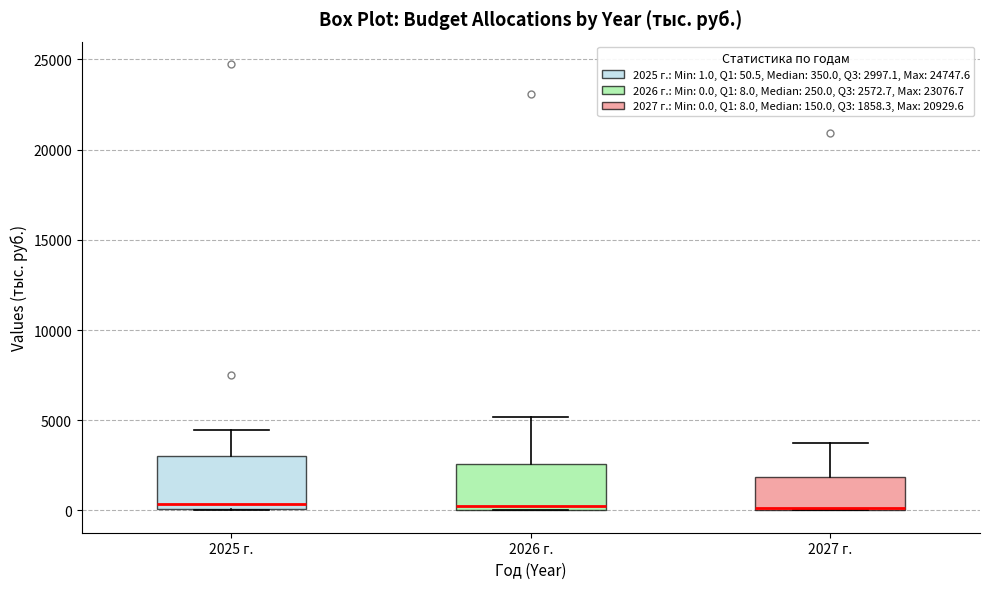

Reading left to right, read every box against the y-axis: the position of its median line, the range the box covers, and the ends of its whiskers. The values are not printed on the chart, so give them approximately, as read against the axis.

2025 г.: median 500, box 0 to 3000, whiskers 0 to 4500
2026 г.: median 500, box 0 to 2500, whiskers 0 to 5000
2027 г.: median 0, box 0 to 2000, whiskers 0 to 3500